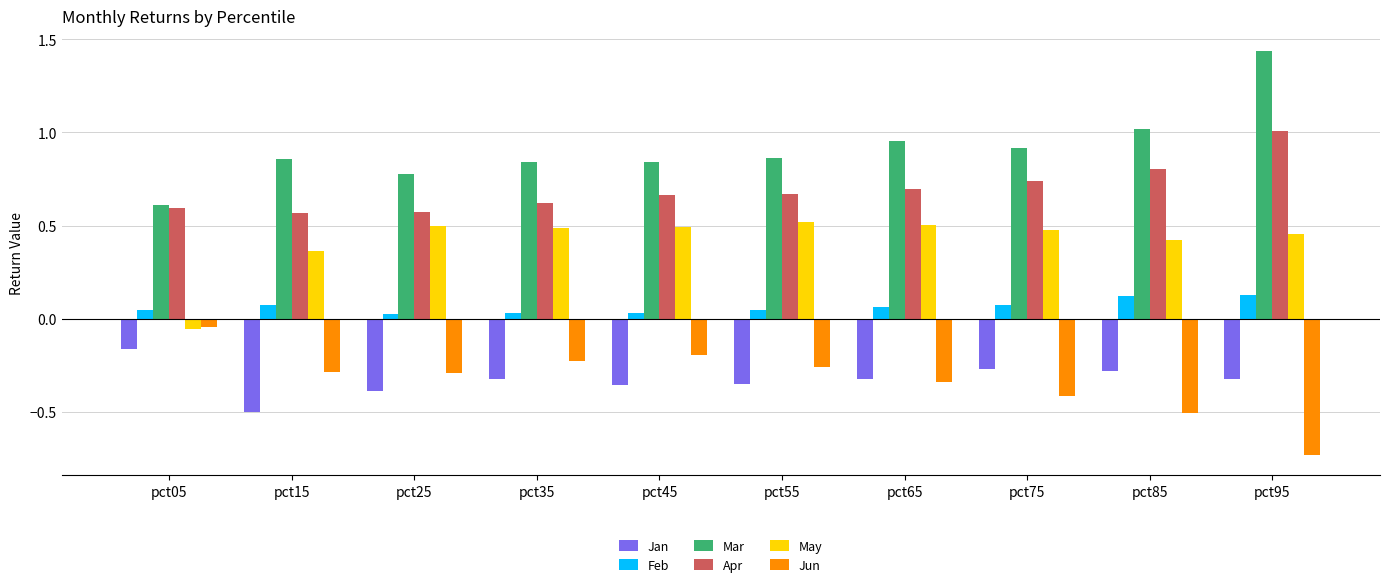

At which category is the sum across all series the highest?

pct95